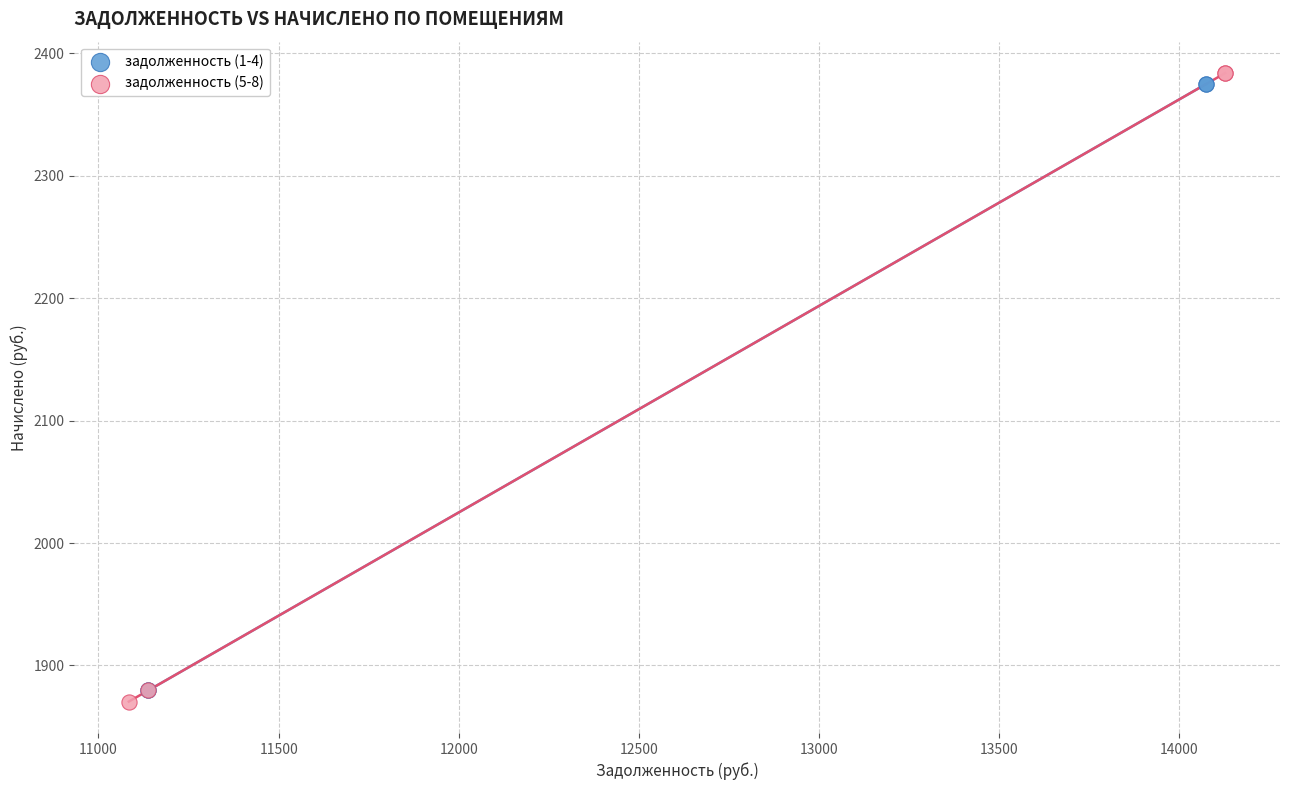

What are all the series names shown in the legend?

задолженность (1-4), задолженность (5-8)